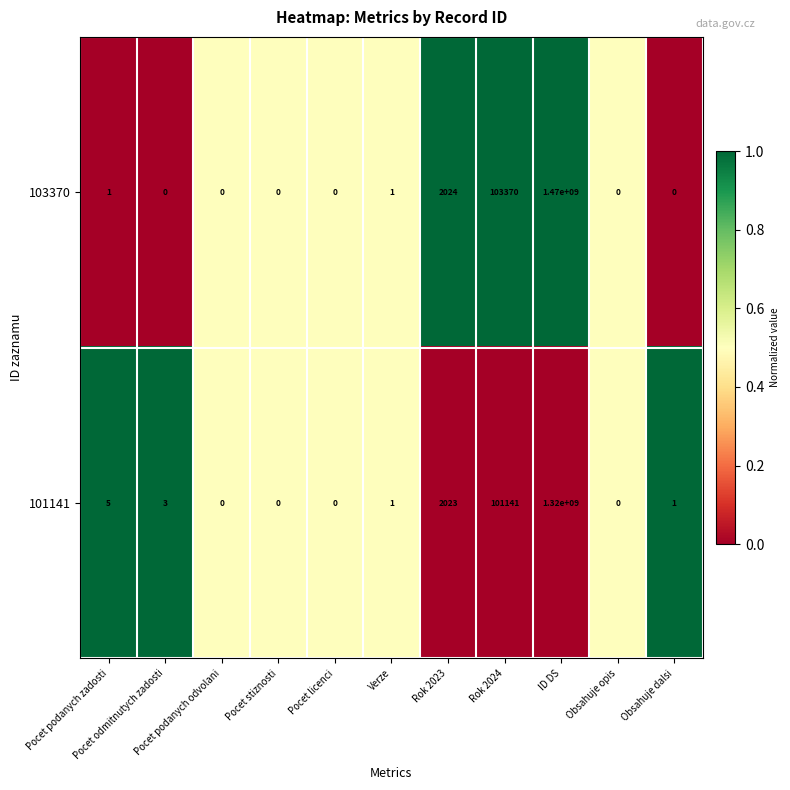

How many series are shown in this chart?

2